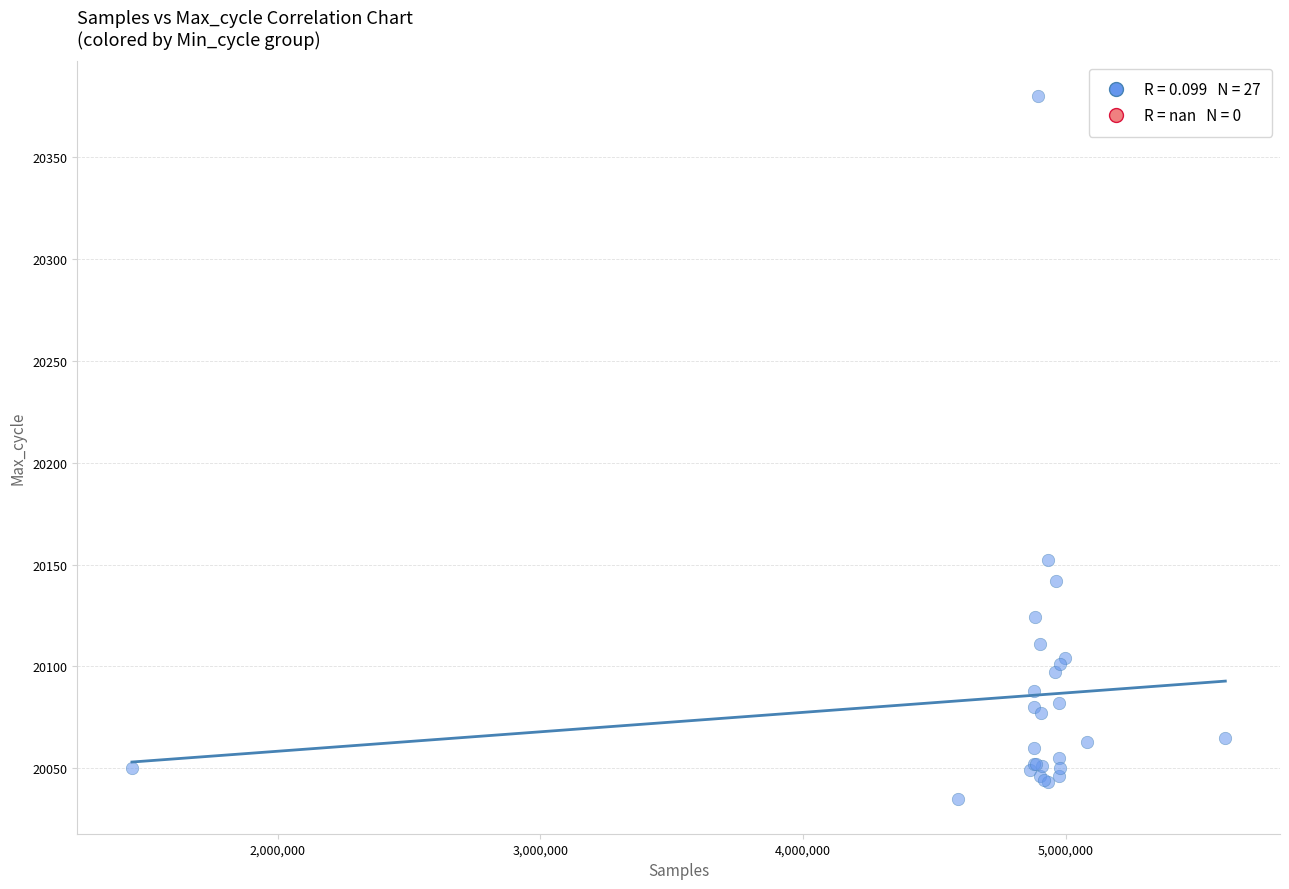

What Y value in the scatter plot is closest to 20207?

20152